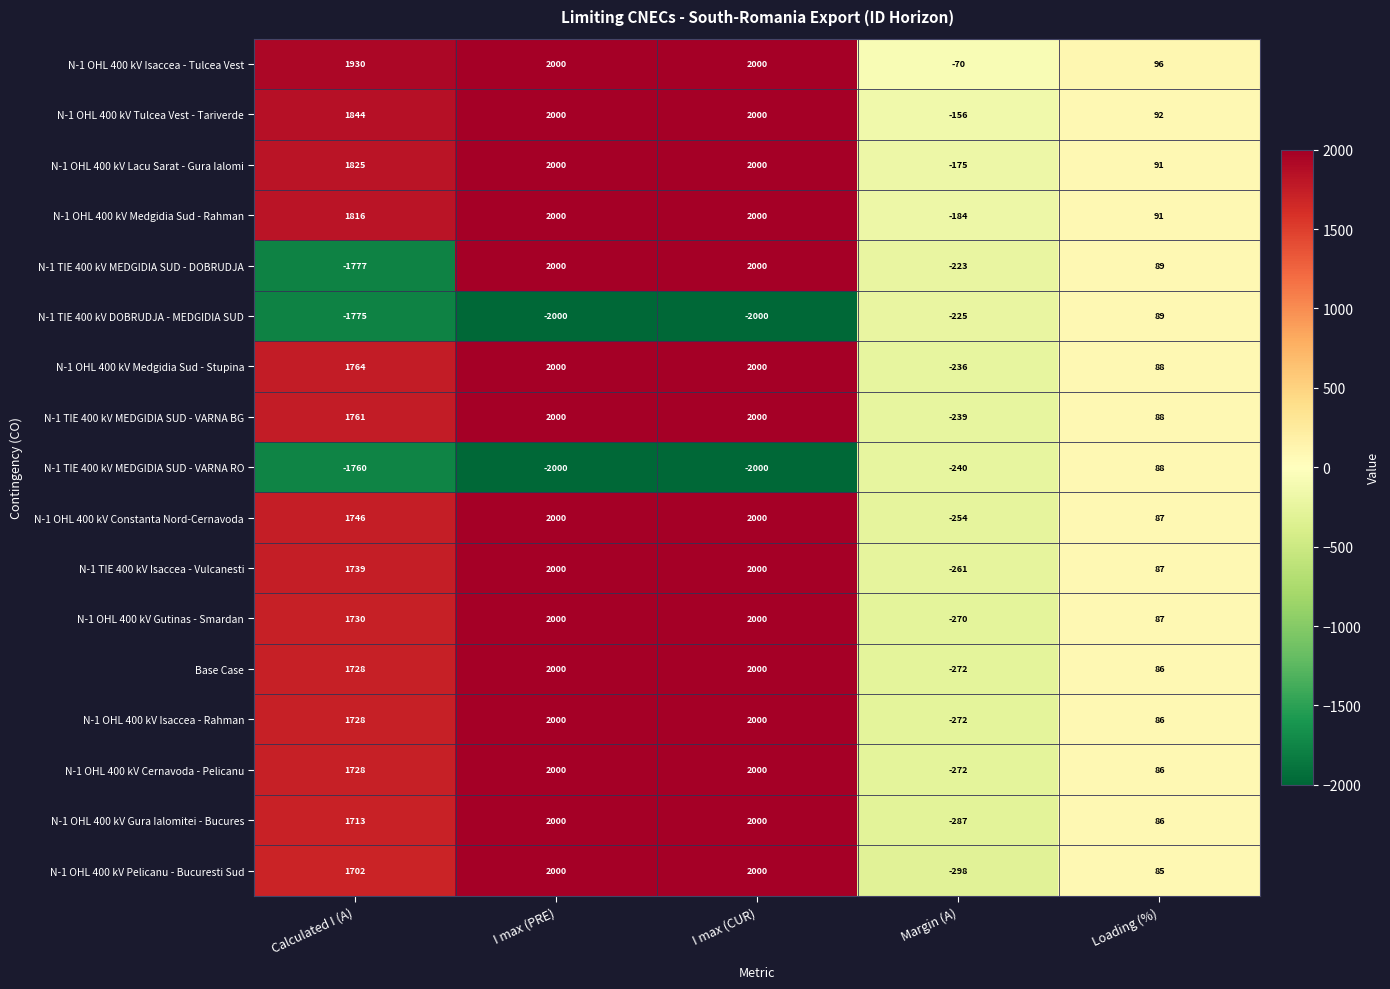

What is the average value of the N-1 TIE 400 kV MEDGIDIA SUD - VARNA BG series?

1122